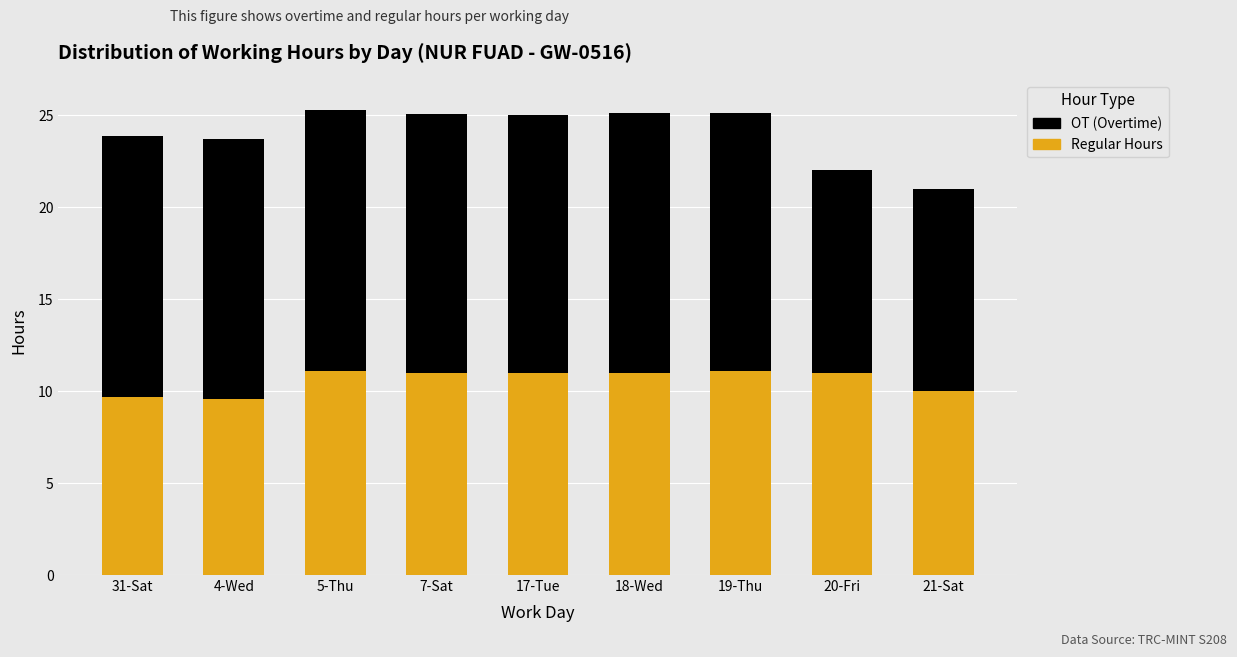

What is the sum of the Regular Hours values at 18-Wed and 19-Thu?

22.1